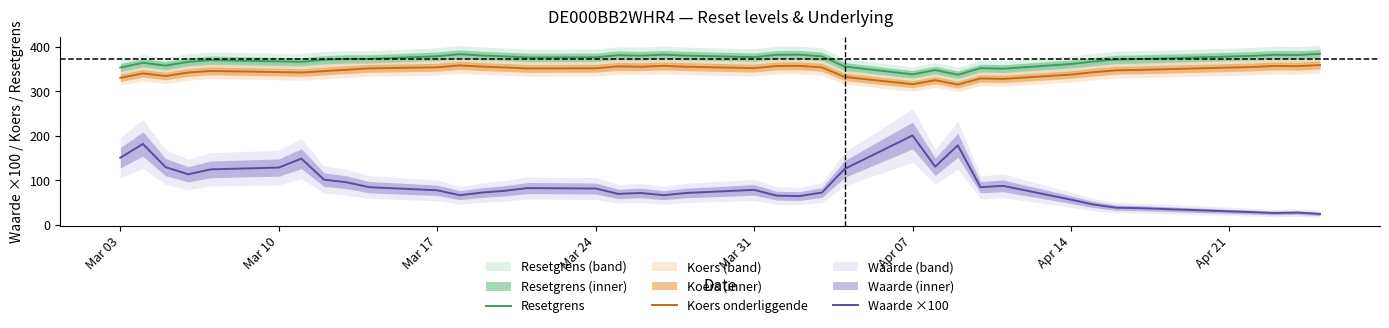

True or false: Resetgrens has a value of 144.7 at Apr 14.

False